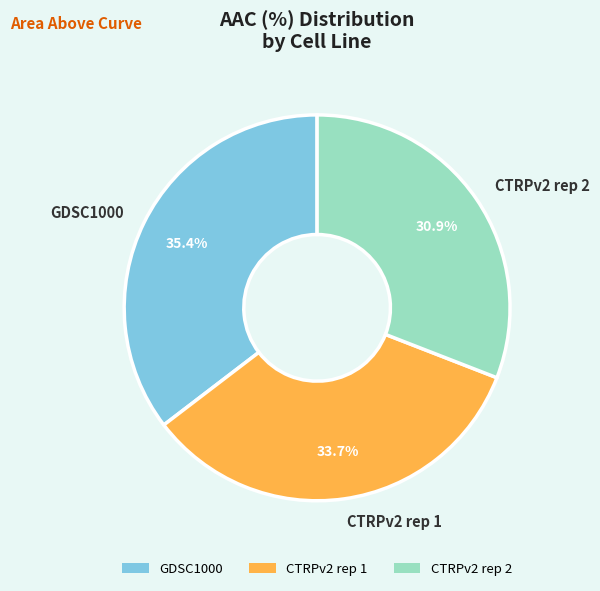

What percentage is the CTRPv2 rep 1 slice, to the nearest percent?

34%